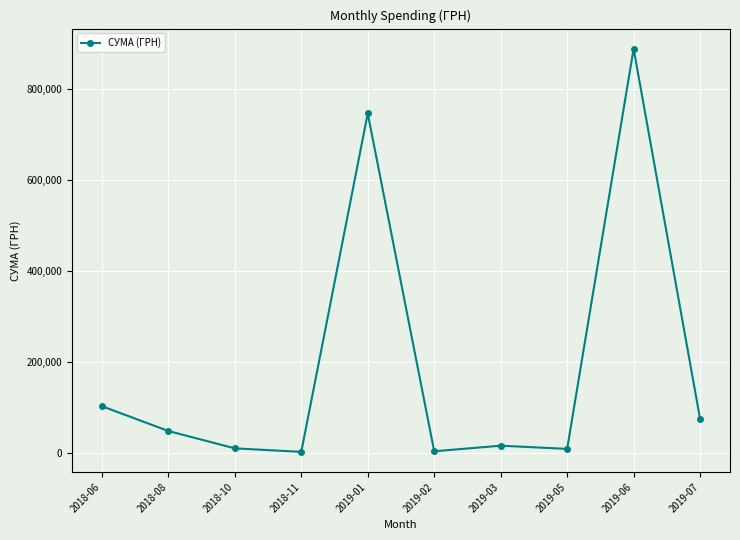

Which category has the highest value across all series?

2019-06